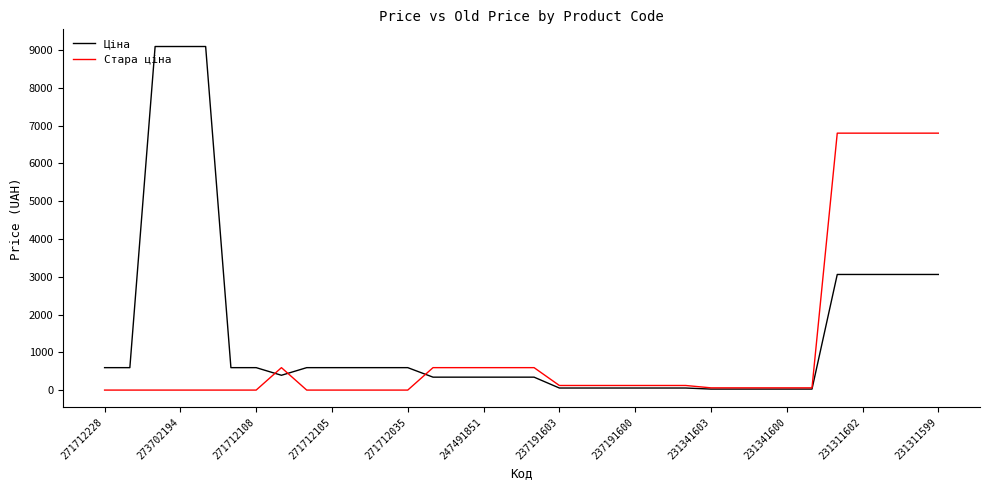

Rank the series by their maximum value, from highest to lowest.

Ціна, Стара ціна